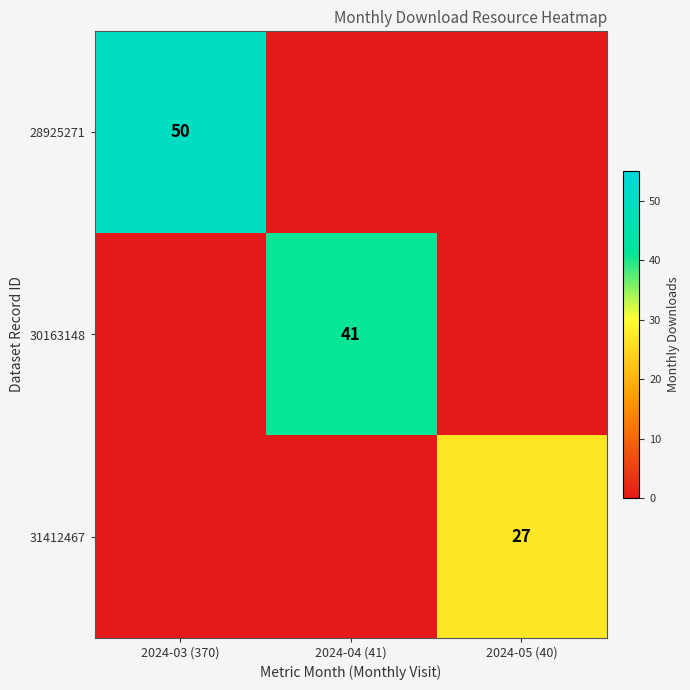

What is the maximum value shown in the chart?

50